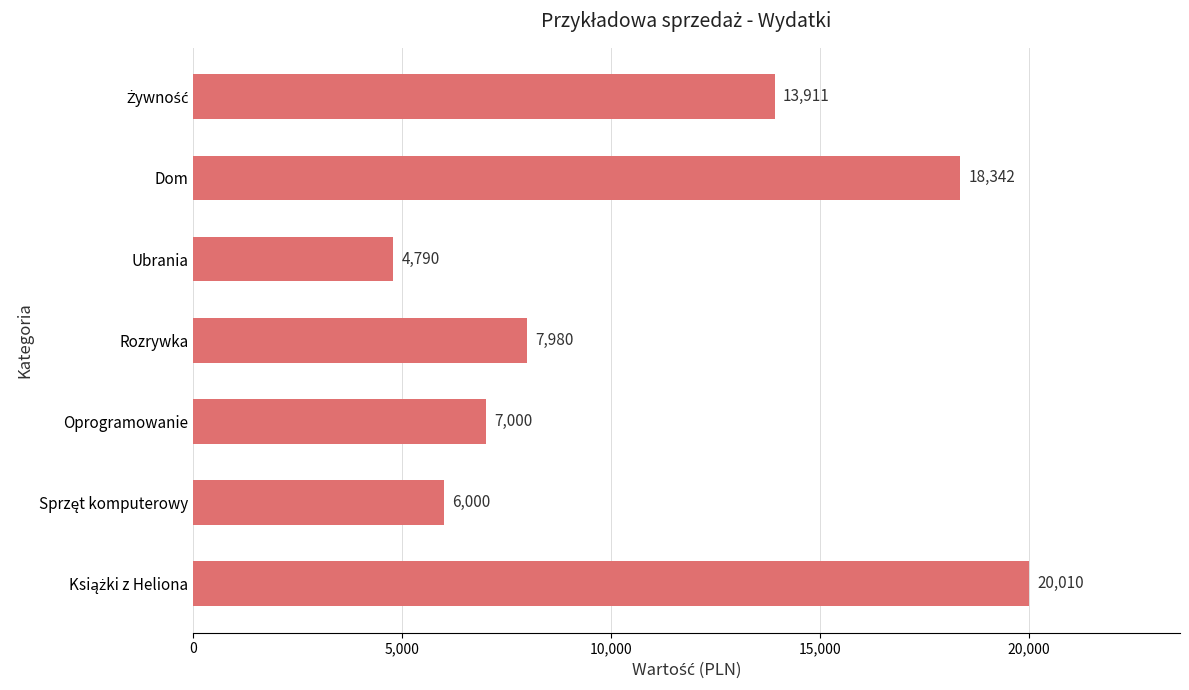

What is the value of the 2nd bar from the top?

18342